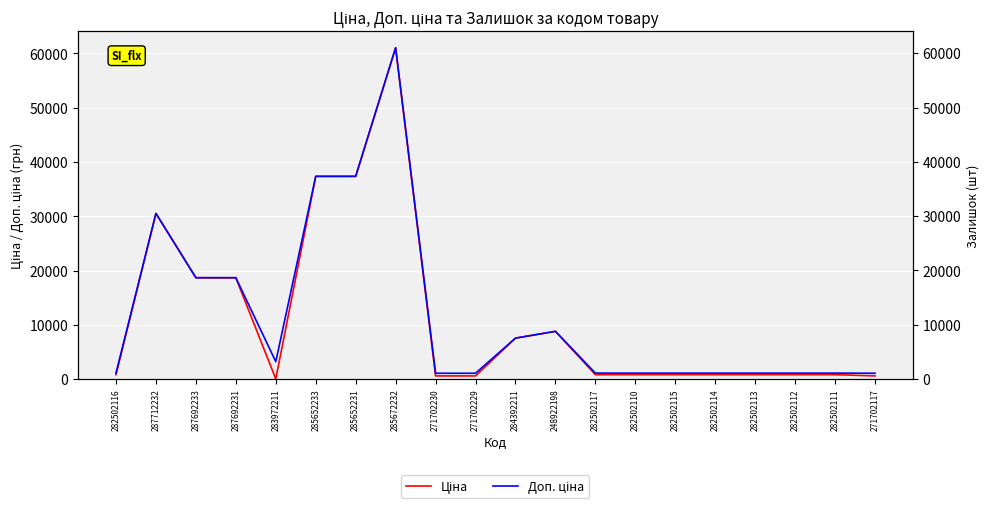

Where is the first local maximum for Доп. ціна?

287712232